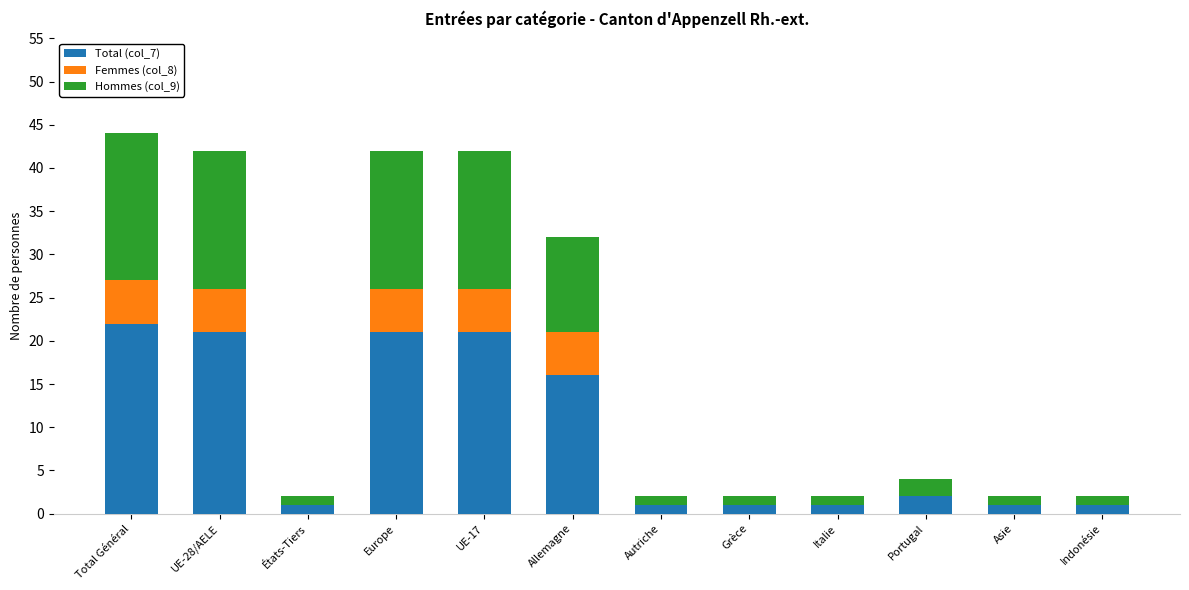

True or false: Total (col_7) has a value of 21 at UE-28/AELE.

True